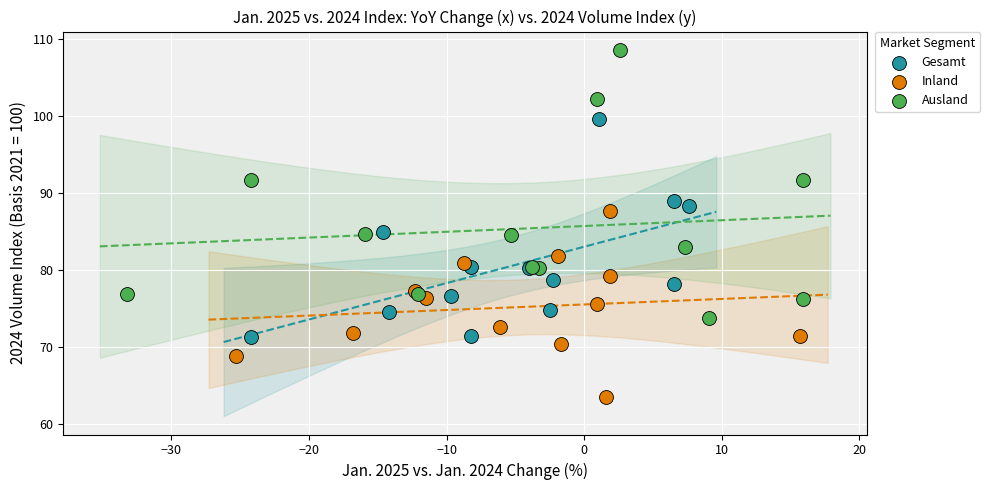

Which series contains the highest Y value?

Ausland